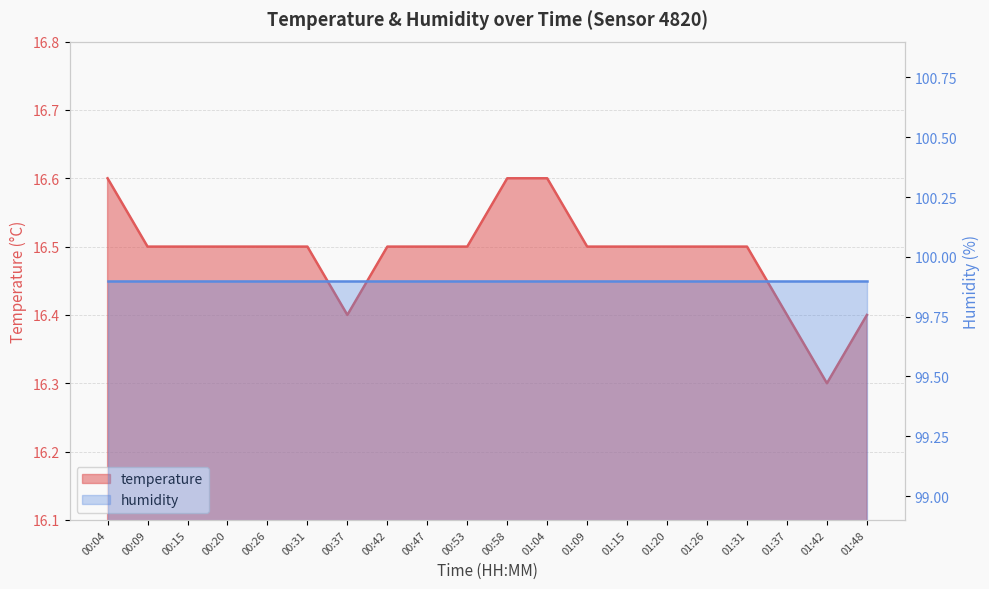

Reading left to right, what are all the values shown in this chart?

00:04=16.6	00:09=16.5	00:15=16.5	00:20=16.5	00:26=16.5	00:31=16.5	00:37=16.4	00:42=16.5	00:47=16.5	00:53=16.5	00:58=16.6	01:04=16.6	01:09=16.5	01:15=16.5	01:20=16.5	01:26=16.5	01:31=16.5	01:37=16.4	01:42=16.3	01:48=16.4